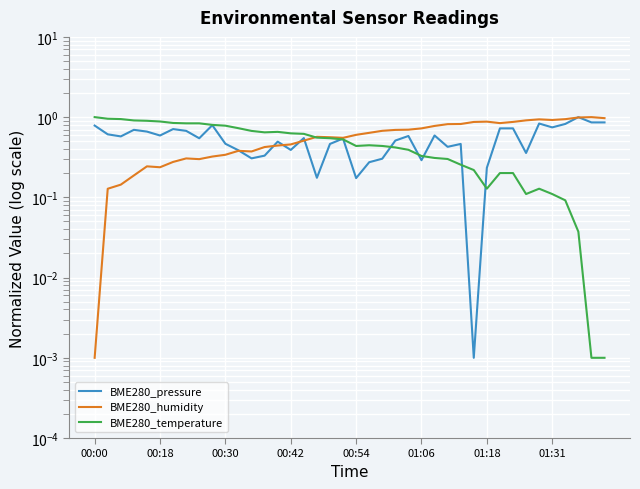

How many times do BME280_temperature and BME280_pressure cross each other?

7